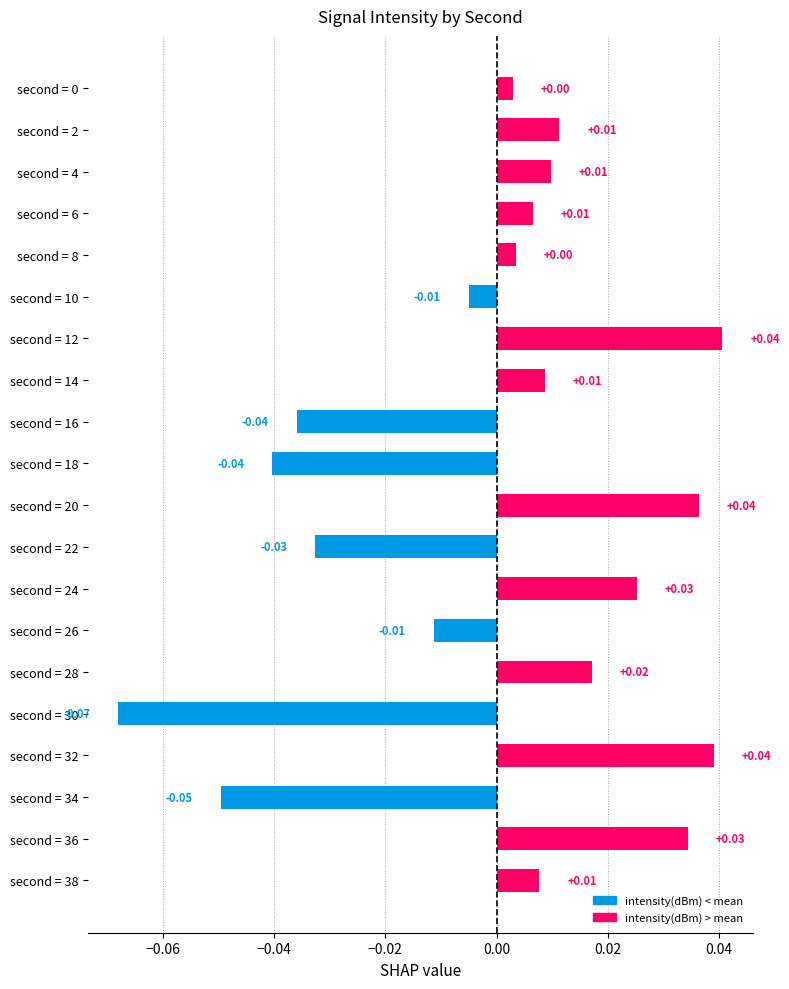

What is the change in value from second = 18 to second = 36?

+0.1